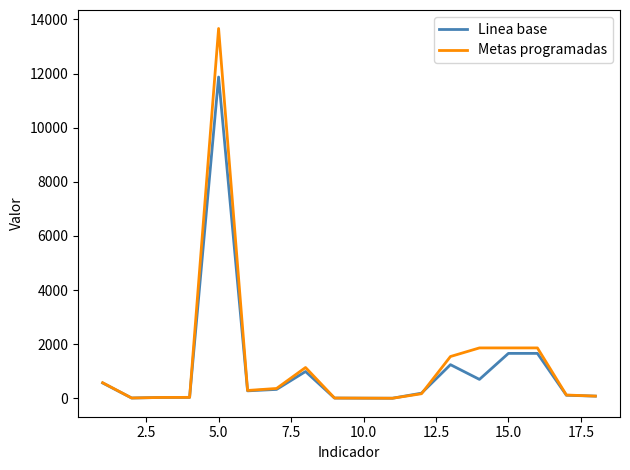

What is the maximum value shown in the chart?

13664